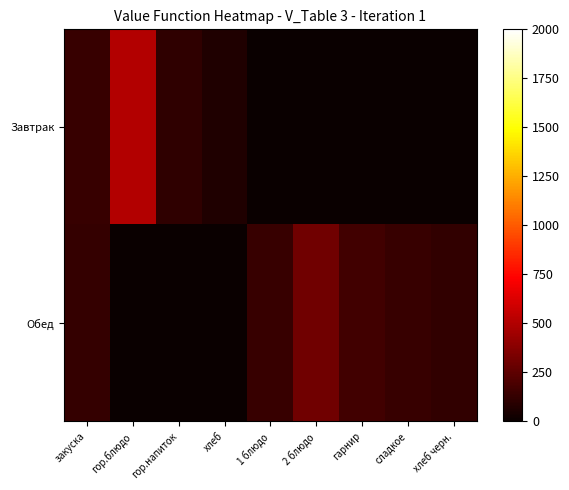

Between гор.блюдо and гарнир, which is larger?

гор.блюдо